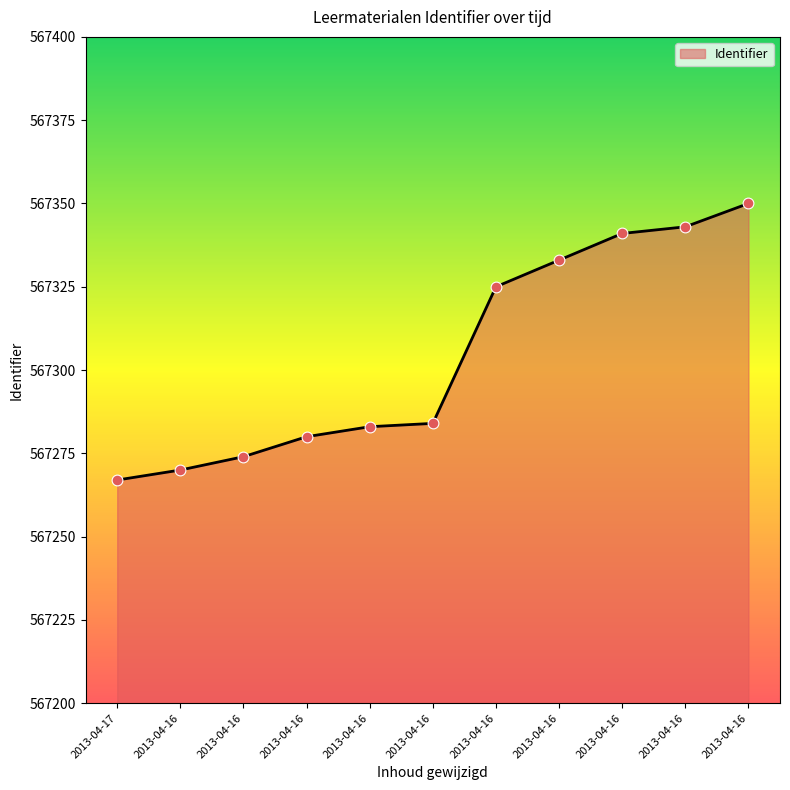

What is the ratio of the value at 2013-04-16 to the value at 2013-04-16?

1.0